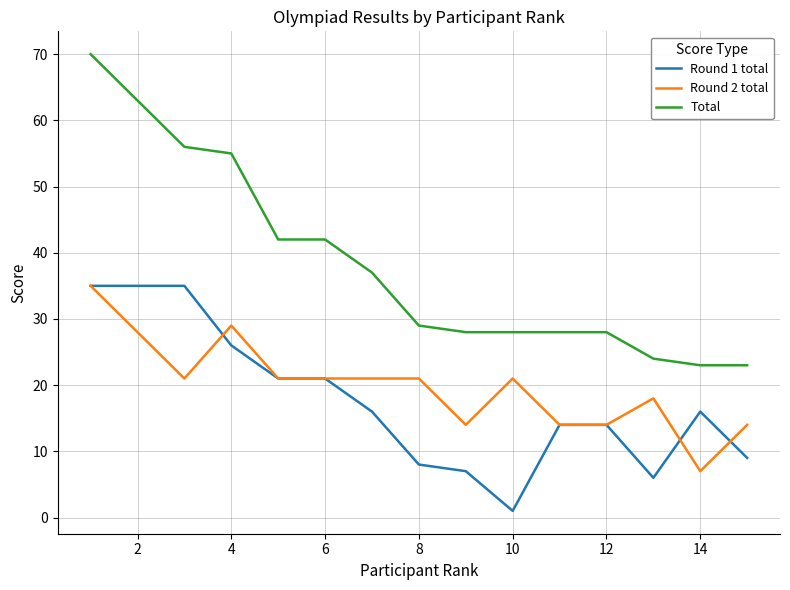

What are all the series names shown in the legend?

Round 1 total, Round 2 total, Total